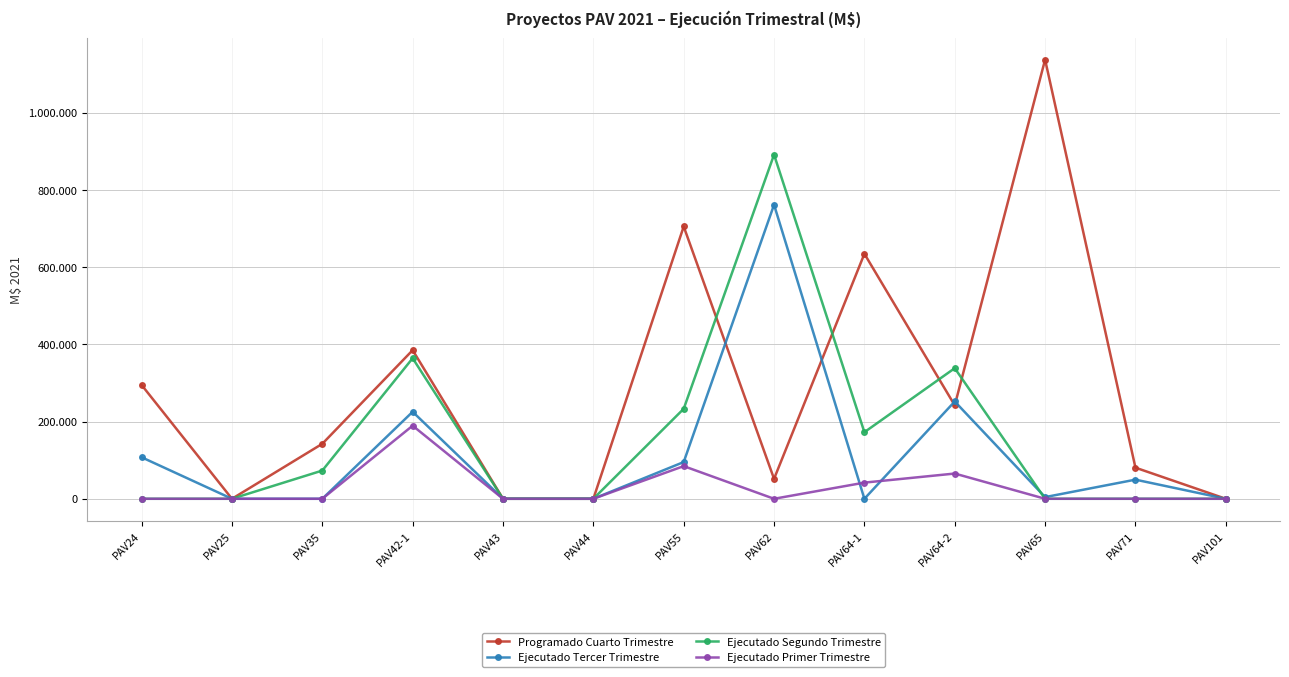

Which series has the widest spread of values?

Programado Cuarto Trimestre